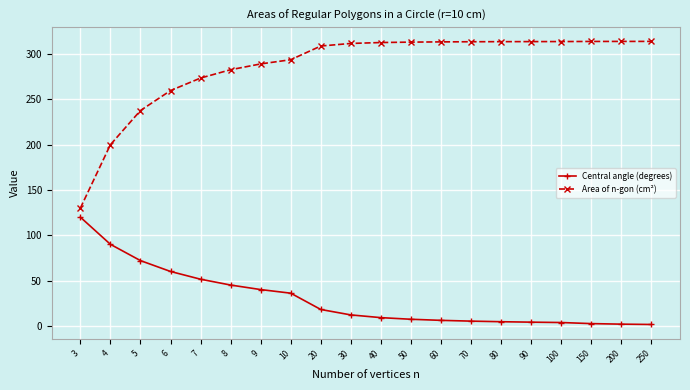

How many lines are shown in the chart?

2